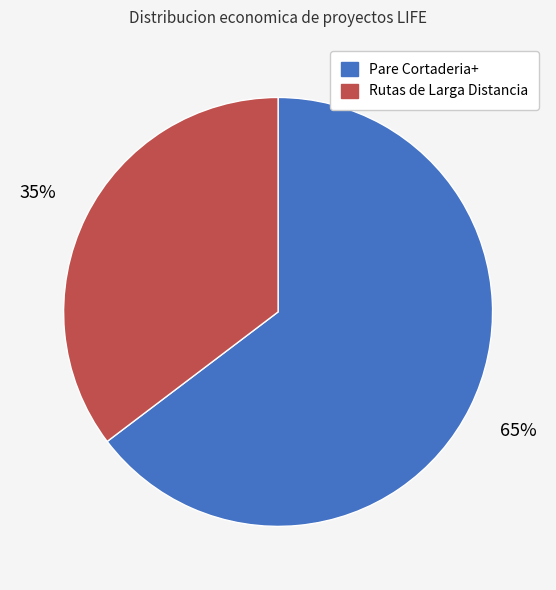

Is it true that Rutas de Larga Distancia is 35% of the pie?

True